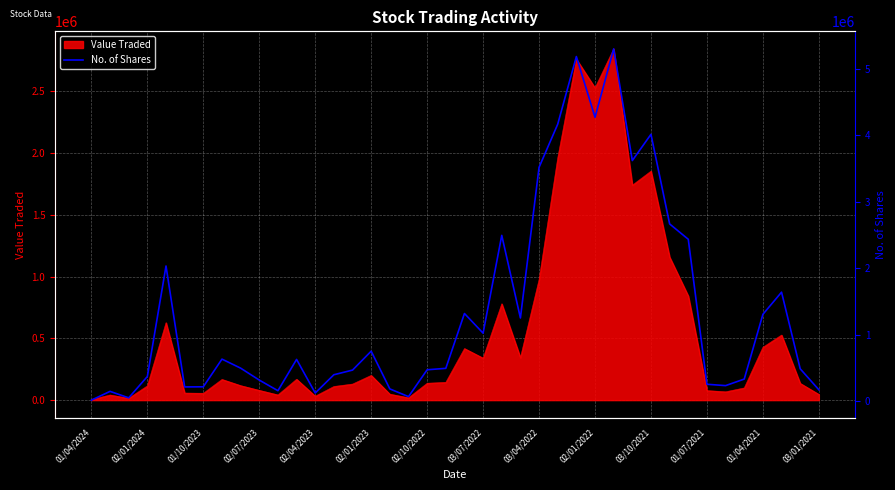

True or false: the data shows 1299704 at 25.

False